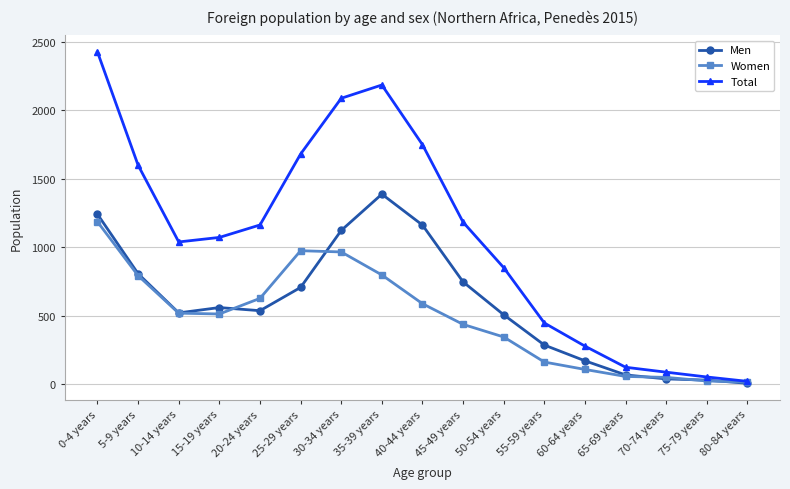

How many data points in Men are less than 536?

8